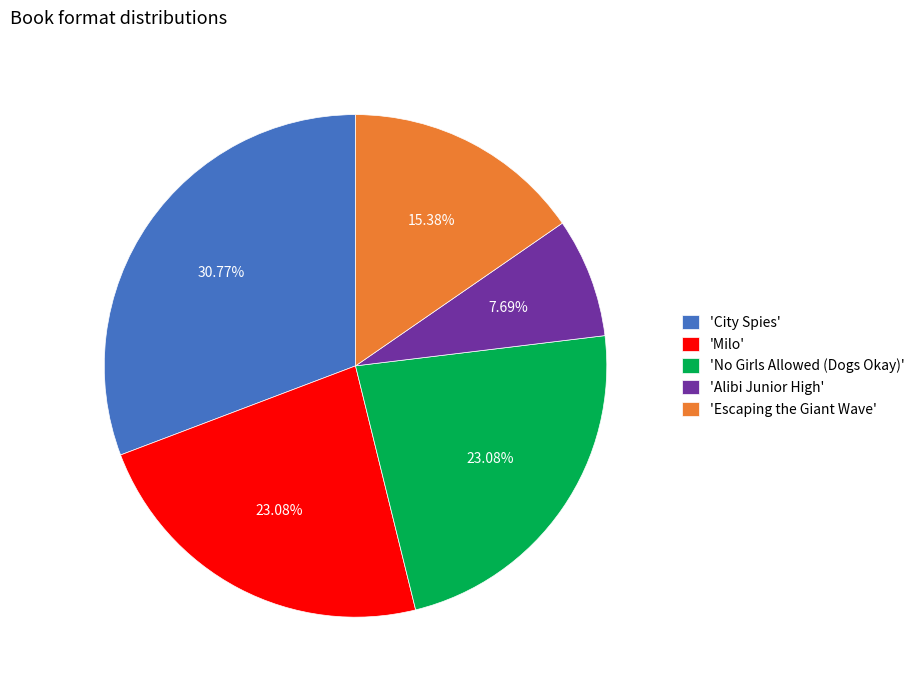

Approximately how many times larger is the value at 'Escaping the Giant Wave' compared to 'City Spies'?

0.5